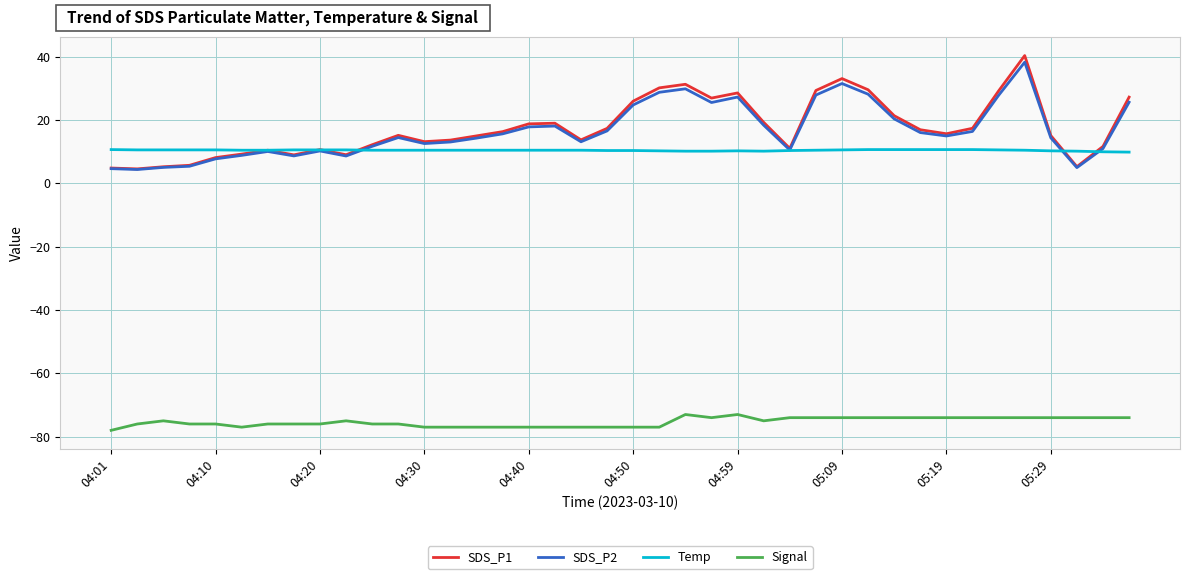

What is the maximum value for SDS_P1?

40.4